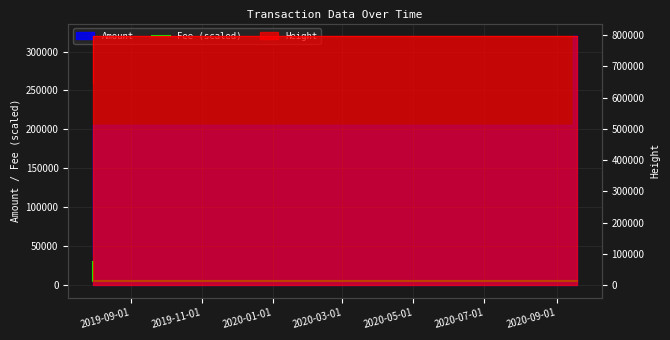

The value at 2019-09-01 is 29400. True or false?

True